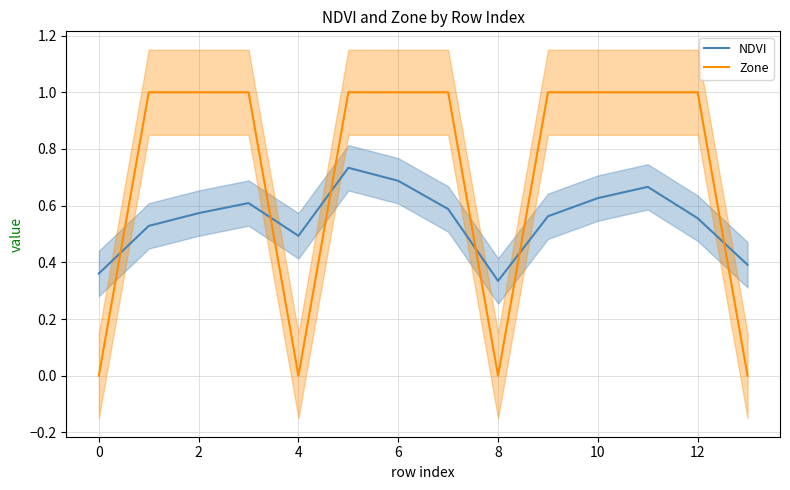

How many NDVI values are between 0 and 1?

14